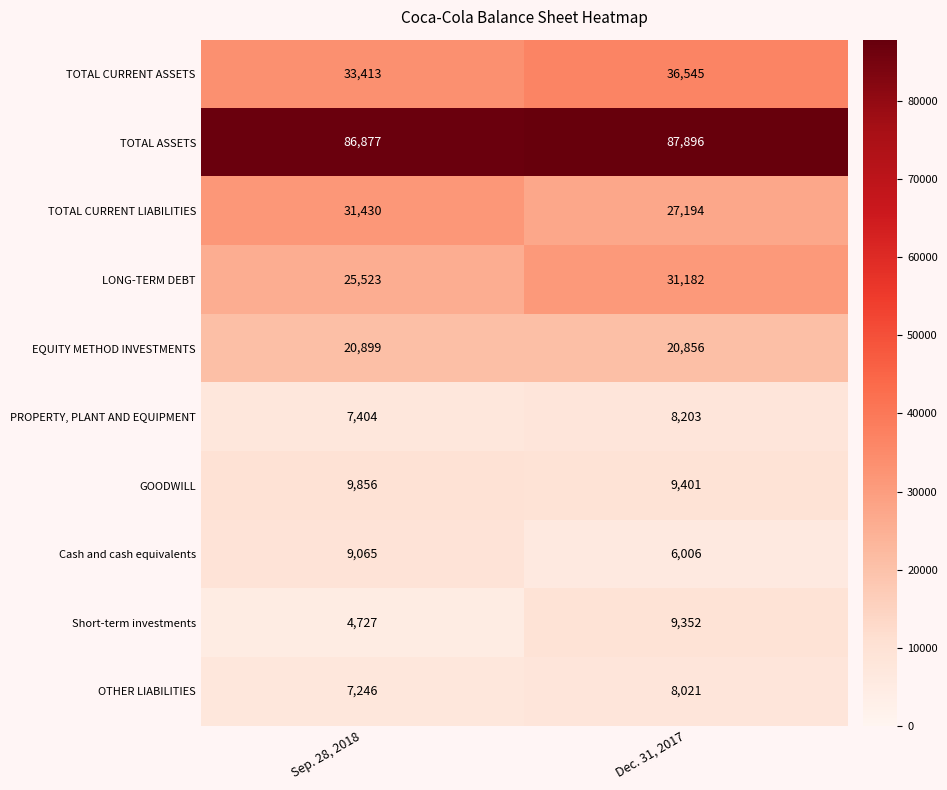

The TOTAL CURRENT ASSETS series shows 17224 at Sep. 28, 2018. True or false?

False